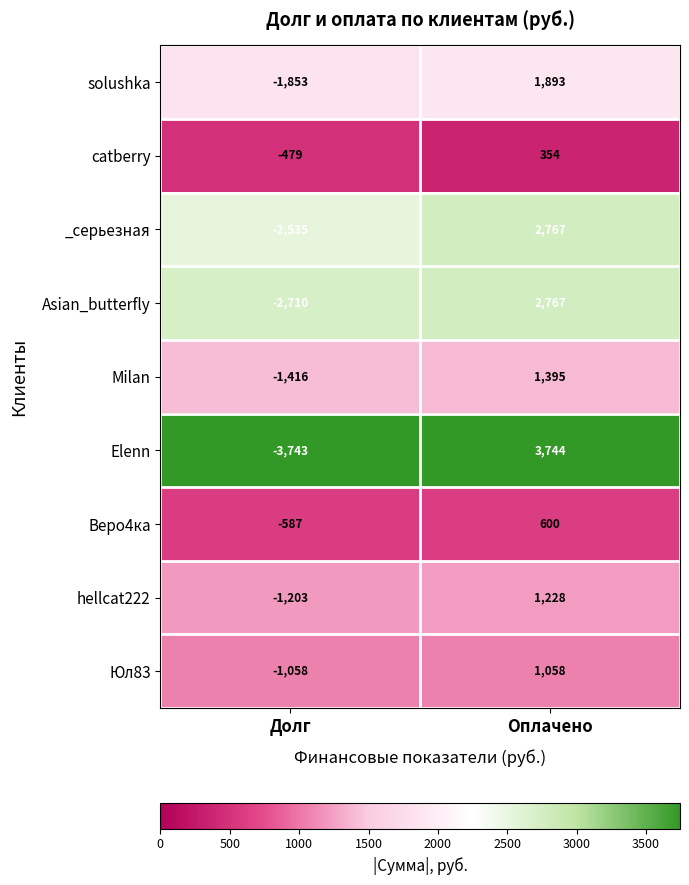

Reading right to left, transcribe all the data shown in this chart.

solushka: Оплачено=1893	Долг=-1853
catberry: Оплачено=354	Долг=-479
_серьезная: Оплачено=2767	Долг=-2535
Asian_butterfly: Оплачено=2767	Долг=-2710
Milan: Оплачено=1395	Долг=-1416
Elenn: Оплачено=3744	Долг=-3743
Веро4ка: Оплачено=600	Долг=-587
hellcat222: Оплачено=1228	Долг=-1203
Юл83: Оплачено=1058	Долг=-1058